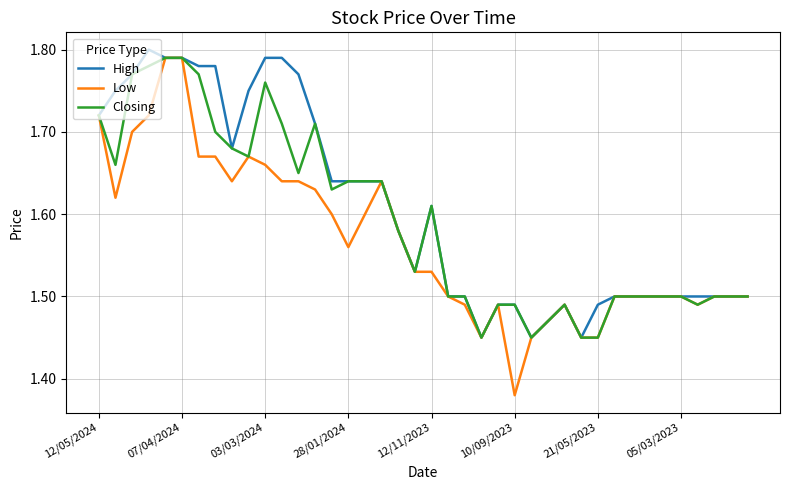

Which series has the largest range (max minus min)?

Low